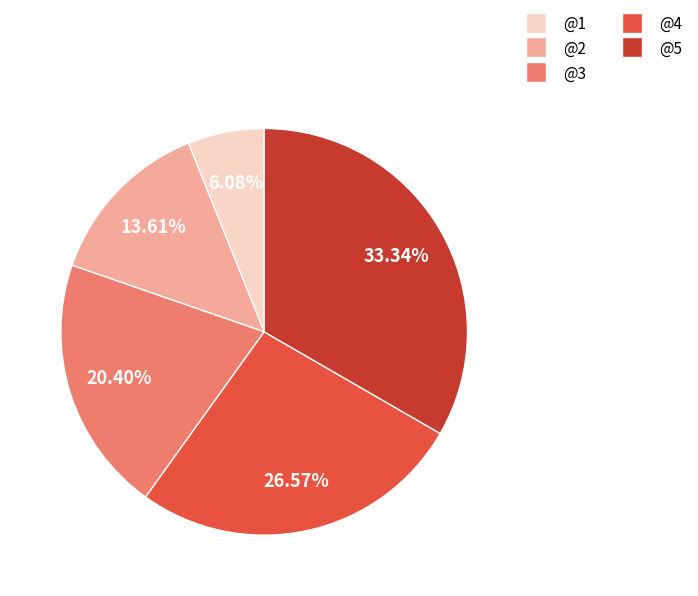

How many slices are in this pie chart?

5